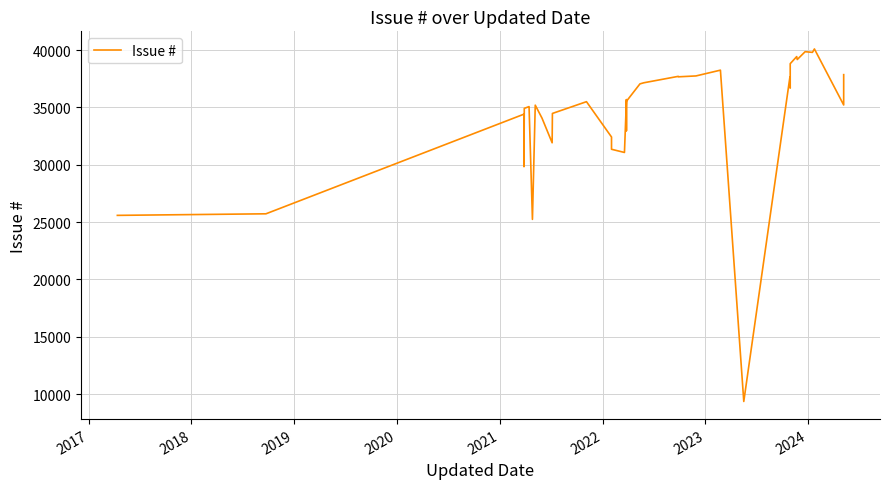

True or false: there are more than 0 points higher than both neighbors.

True